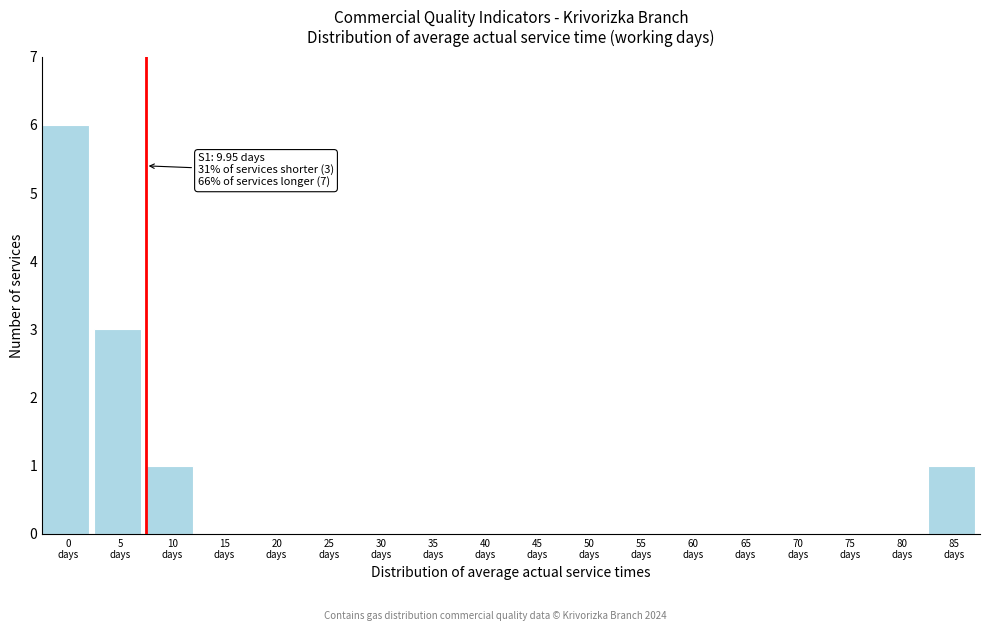

What is the greatest value displayed?

6